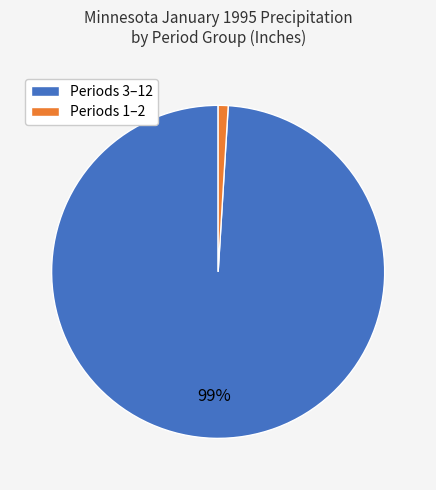

Is there any slice that represents more than half of the pie?

Yes